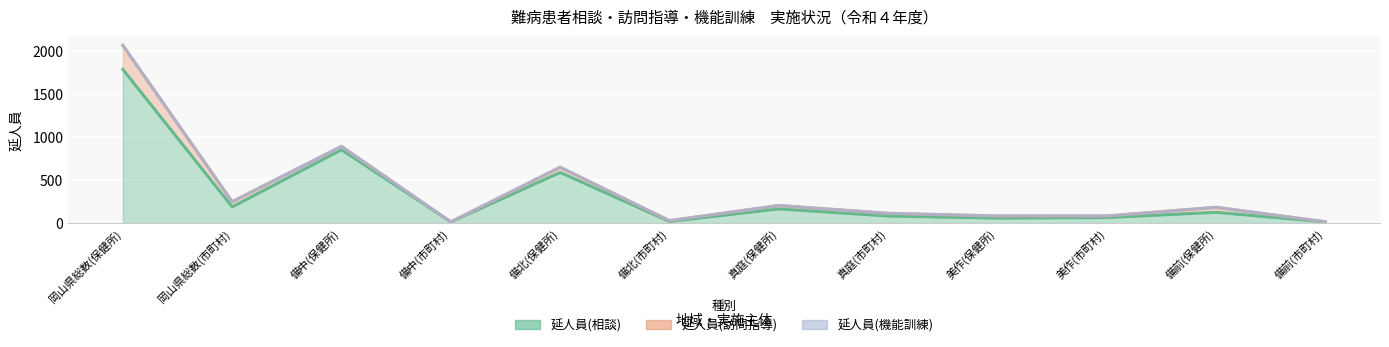

What is the sum of the 延人員(訪問指導) values at 岡山県総数(市町村) and 備中(保健所)?

98